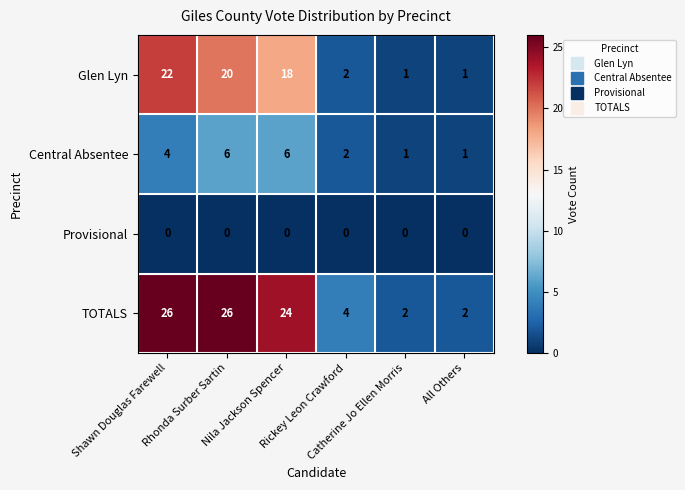

How many categories are shown in the chart?

6